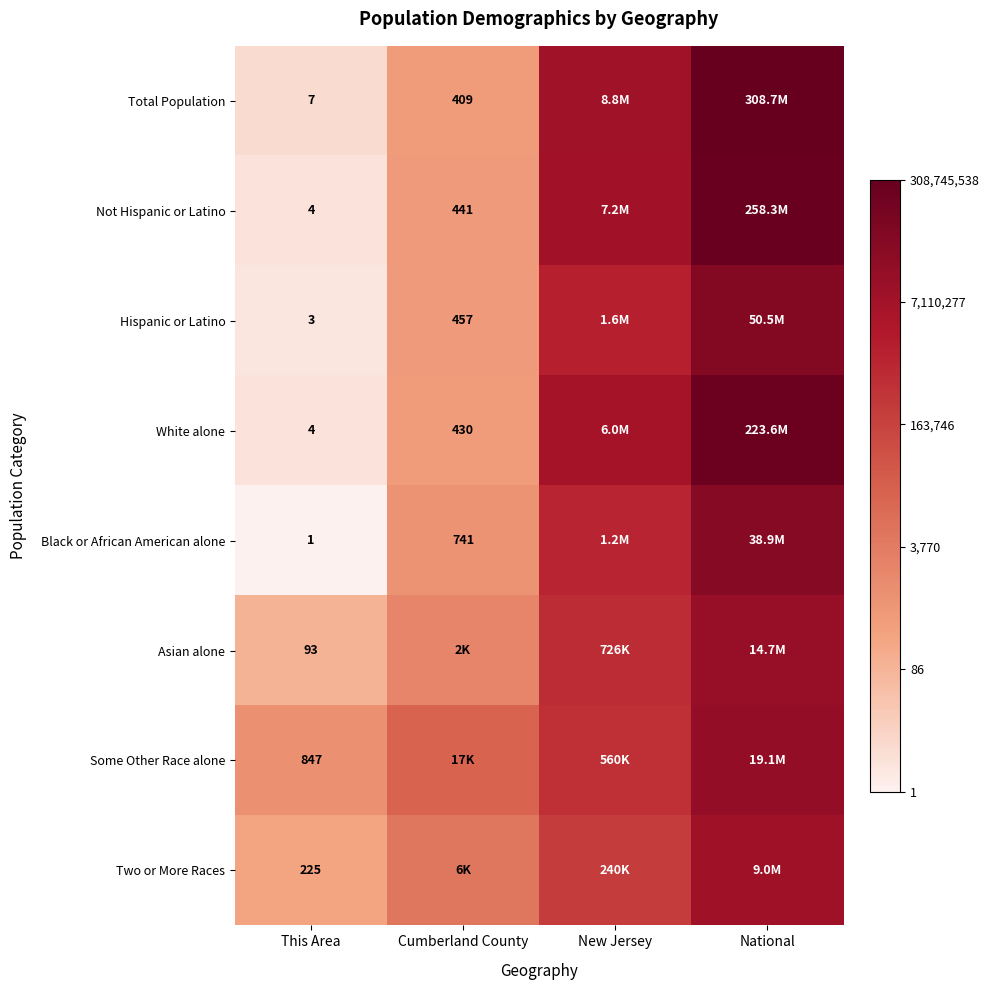

At how many categories does at least one series exceed 4?

4